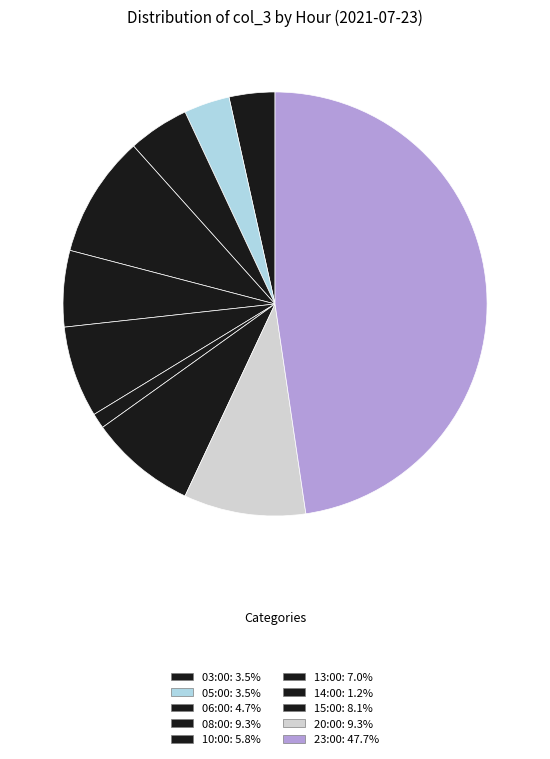

Count the number of slices in the pie.

10